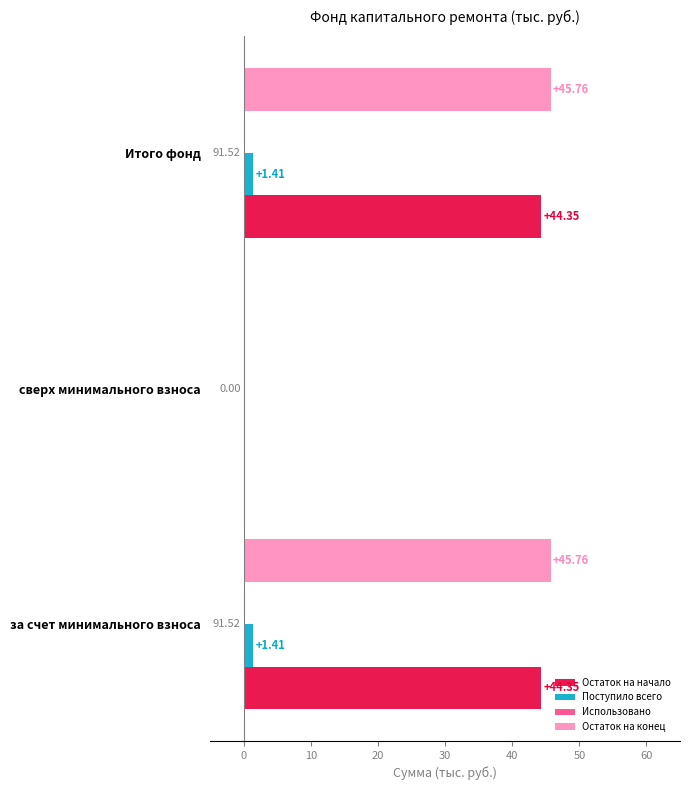

What is the total value across all series at Итого фонд?

91.5